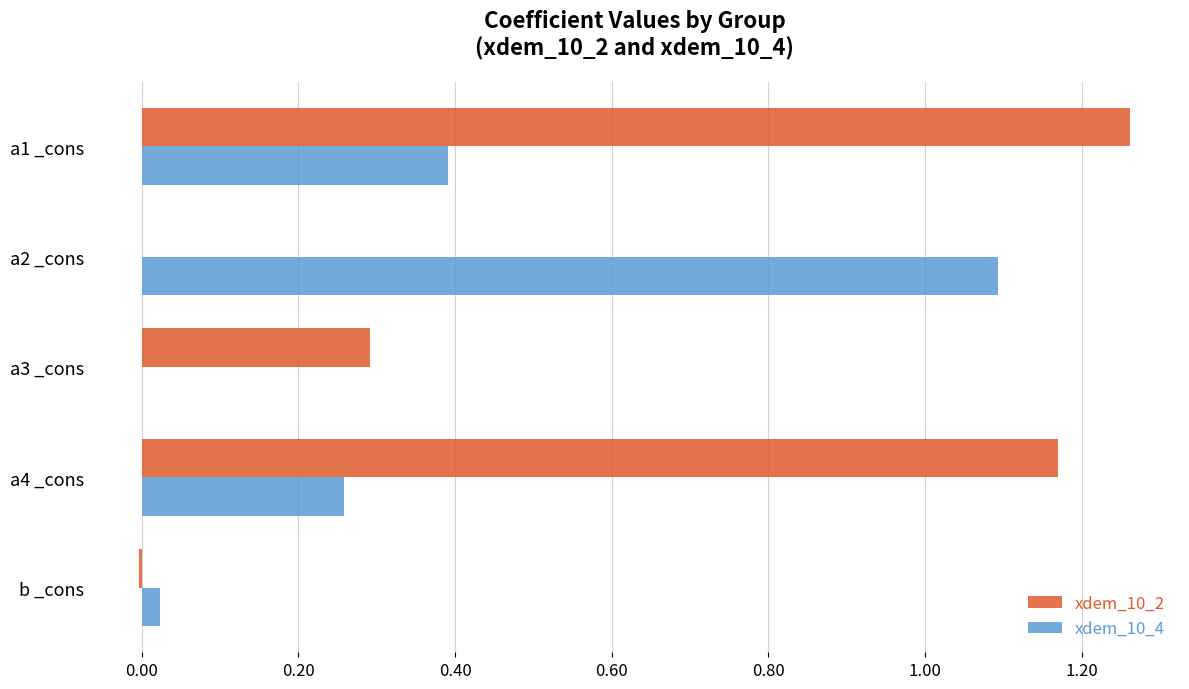

Which label corresponds to the largest value in the chart?

a1 _cons